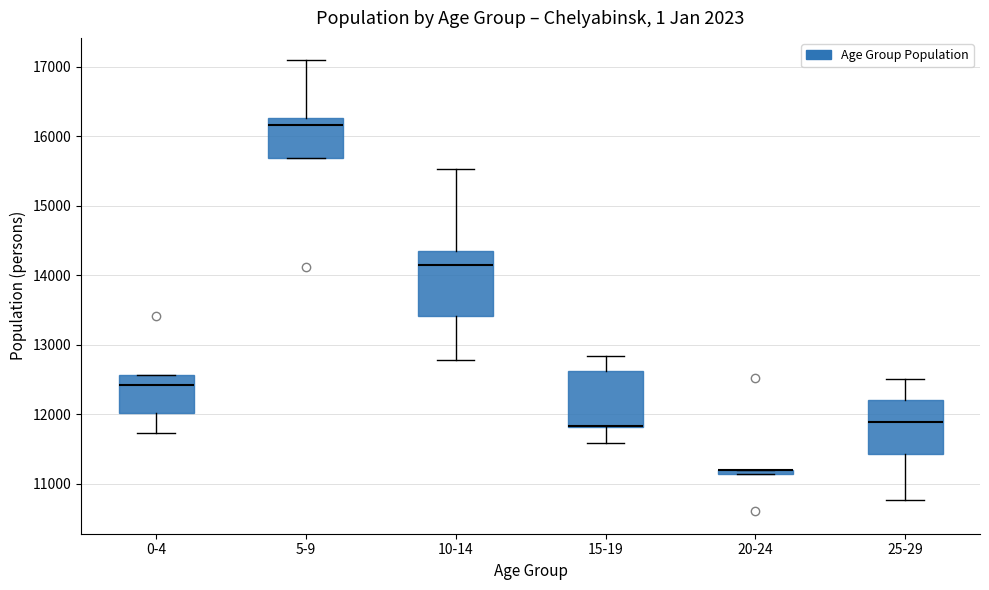

Where is the upper edge of the box for 0-4 on the y-axis? The values are not printed on the chart, so give them approximately, as read against the axis.

12600